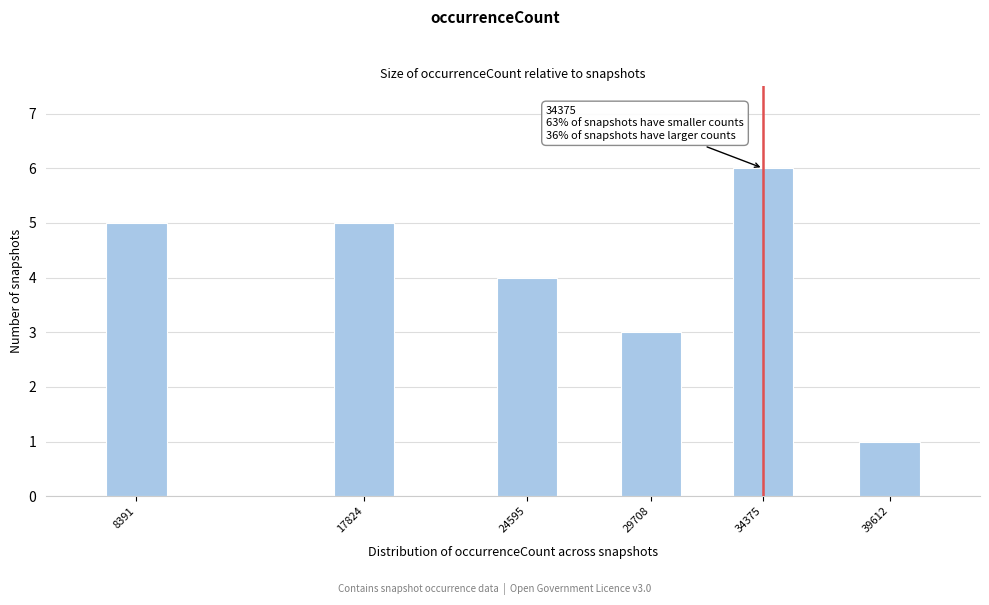

Reading left to right, what are all the values shown in this chart?

8391=5	17824=5	24595=4	29708=3	34375=6	39612=1